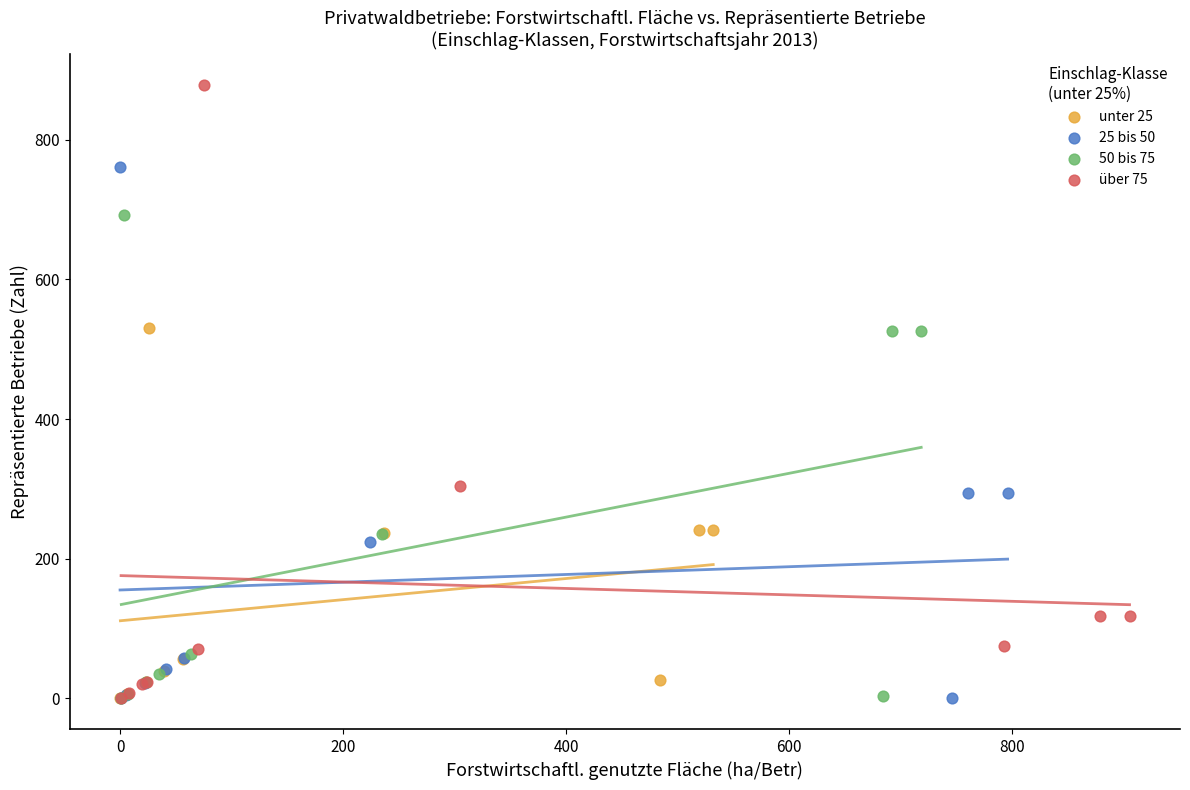

Which series has the largest Y range (max minus min)?

über 75